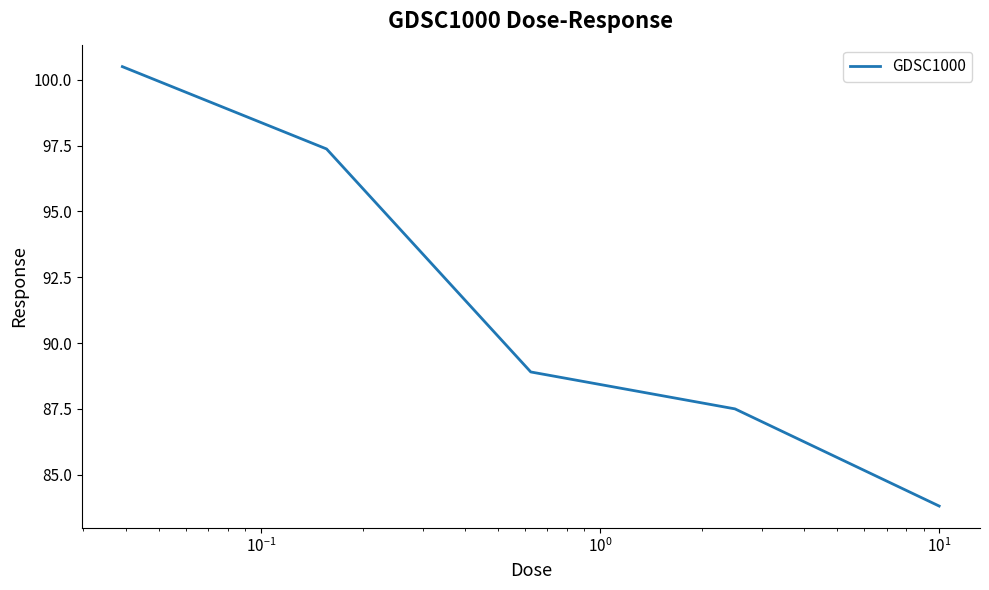

What is the difference between the maximum and minimum values?

16.7